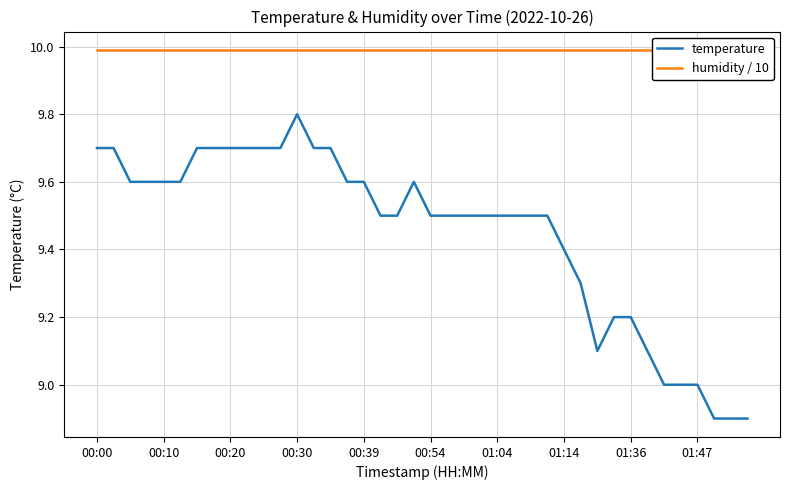

What is the sum of the temperature values at 13 and 00:54?

19.3